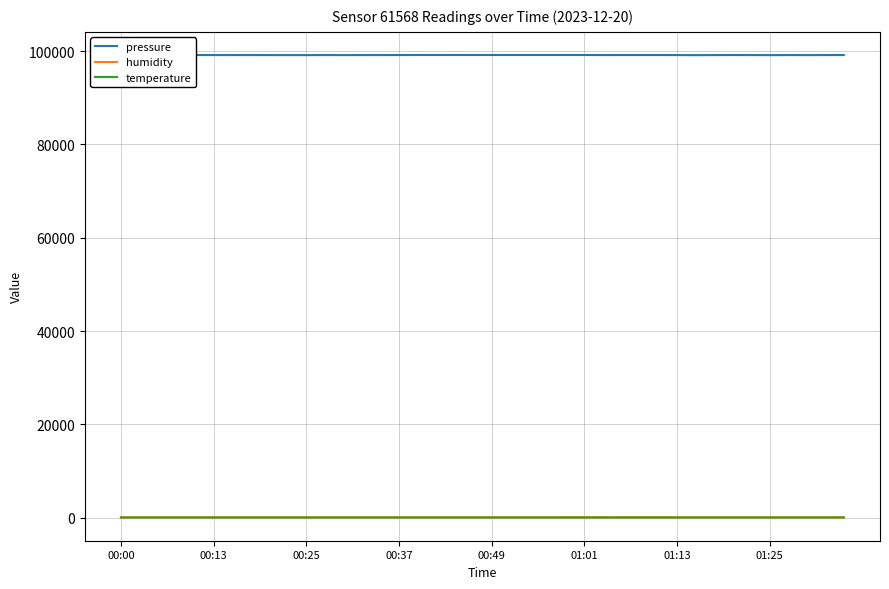

Reading left to right, what are all the values shown in this chart?

pressure: 99174.2	99164.8	99167.4	99159.8	99163.1	99153.8	99158.8	99156.3	99152.8	99148.5	99149.5	99158.8	99151.2	99154.7	99155.5	99163.2	99169.1	99171.7	99169.1	99172.5	99174.1	99167.2	99168.9	99168.9	99168.8	99170.5	99157.7	99165.3	99162.7	99164.4	99156.8	99137.2	99153.4	99162.8	99156.0	99144.1	99158.5	99146.6	99160.2	99157.6
humidity: 92.6	93.0	92.9	93.2	92.9	92.8	92.6	93.0	93.1	93.7	93.5	93.3	92.9	93.1	93.4	93.3	93.5	93.3	93.8	94.5	94.6	94.5	94.2	94.6	94.7	94.8	94.7	94.4	94.9	94.3	94.2	94.4	94.5	94.5	94.4	94.4	94.5	94.5	94.5	94.4
temperature: -0.9	-0.9	-0.9	-0.9	-0.9	-1.0	-0.9	-0.9	-0.9	-0.8	-0.9	-0.9	-0.9	-1.0	-1.0	-1.1	-1.0	-1.0	-1.0	-0.9	-0.8	-0.7	-0.7	-0.6	-0.6	-0.5	-0.6	-0.5	-0.4	-0.4	-0.5	-0.6	-0.5	-0.5	-0.5	-0.6	-0.5	-0.5	-0.4	-0.4